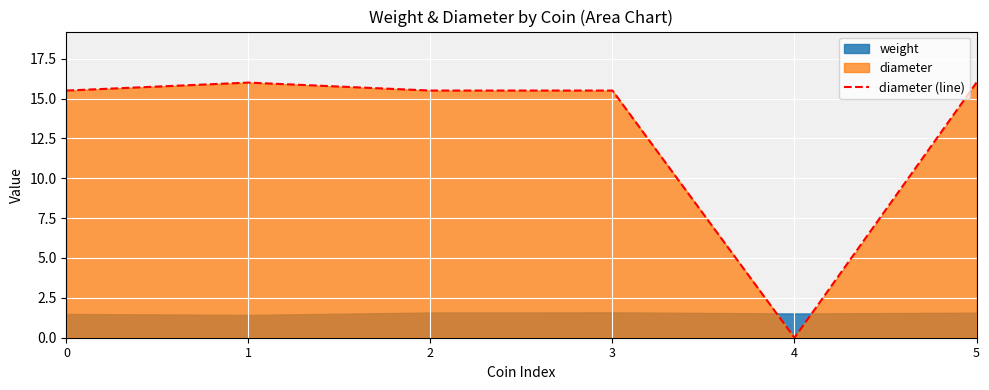

What is the sum of all values?

78.5